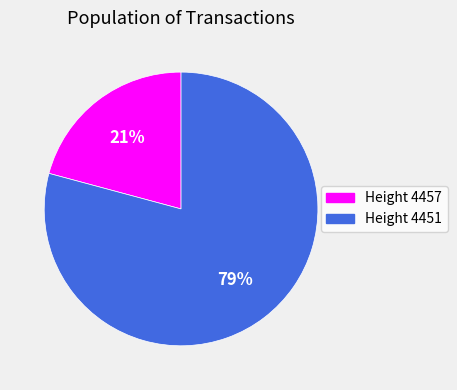

To the nearest percent, what is the average slice percentage?

50%